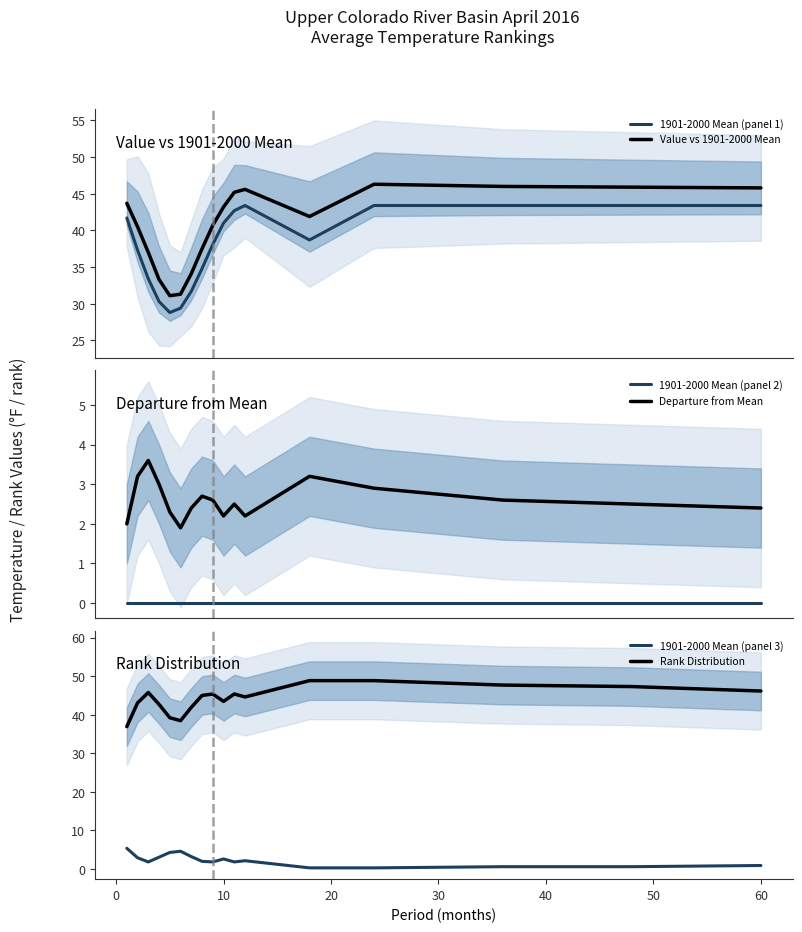

True or false: 1901-2000 Mean (panel 2) and Departure from Mean cross at least once.

False